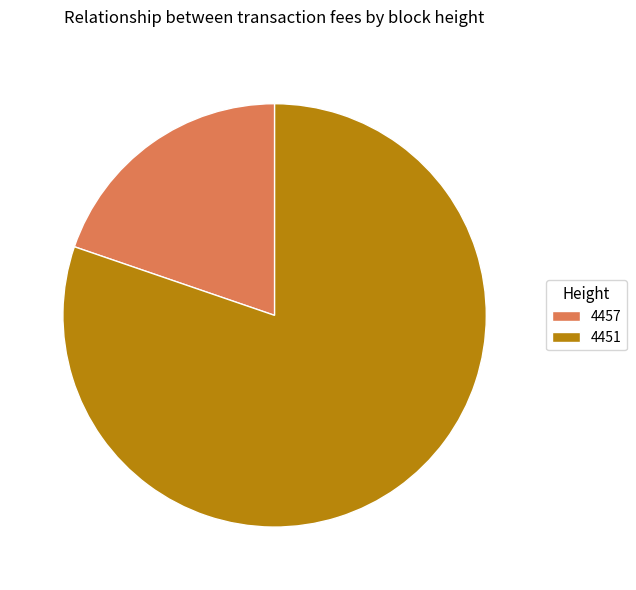

Rank the categories by value from highest to lowest.

4451, 4457